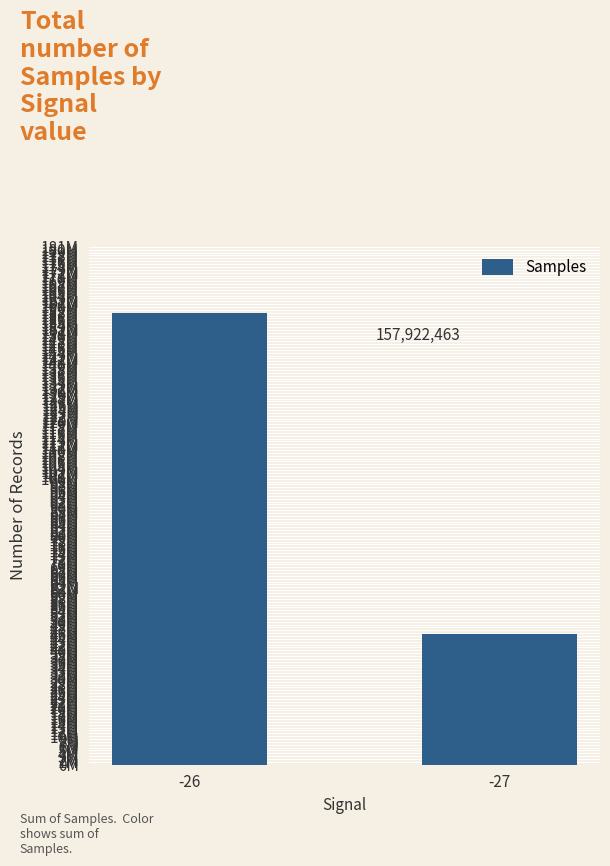

At which category does the chart reach its peak across all series?

-26